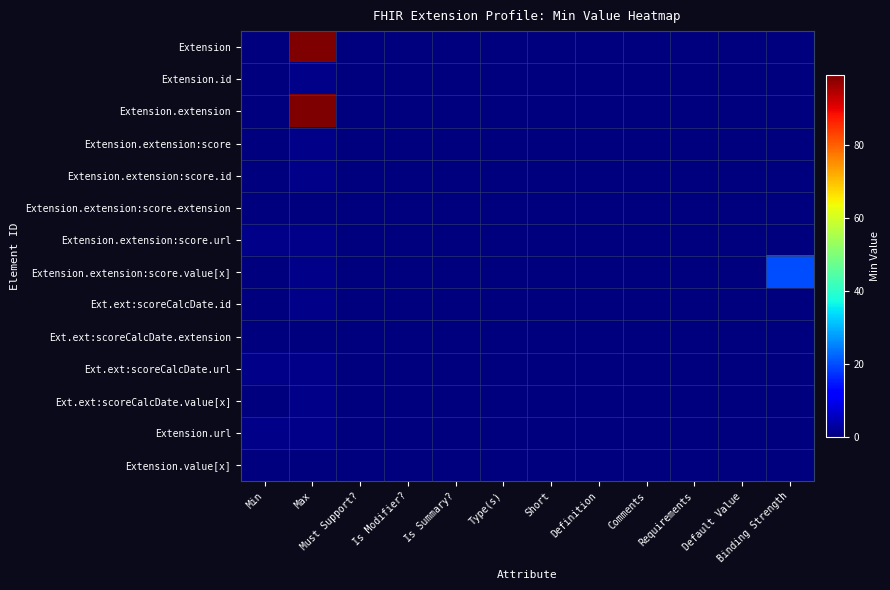

Which series changed the most between Default Value and Binding Strength?

Extension.extension:score.value[x]